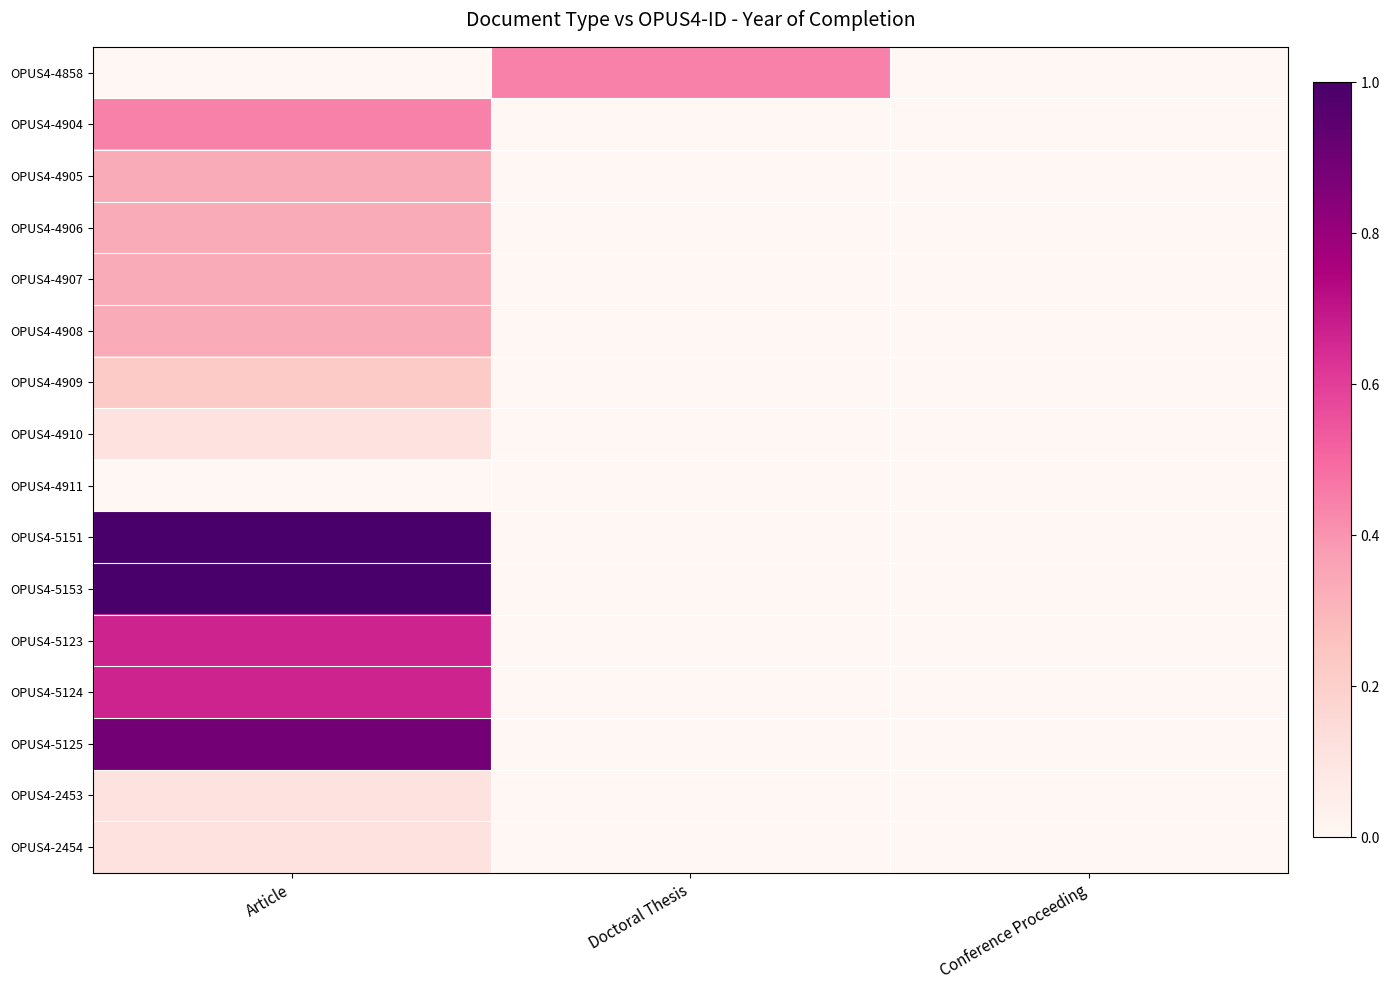

Rank the series by their maximum value, from lowest to highest.

OPUS4-4911, OPUS4-4910, OPUS4-2453, OPUS4-2454, OPUS4-4909, OPUS4-4905, OPUS4-4906, OPUS4-4907, OPUS4-4908, OPUS4-4858, OPUS4-4904, OPUS4-5123, OPUS4-5124, OPUS4-5125, OPUS4-5151, OPUS4-5153